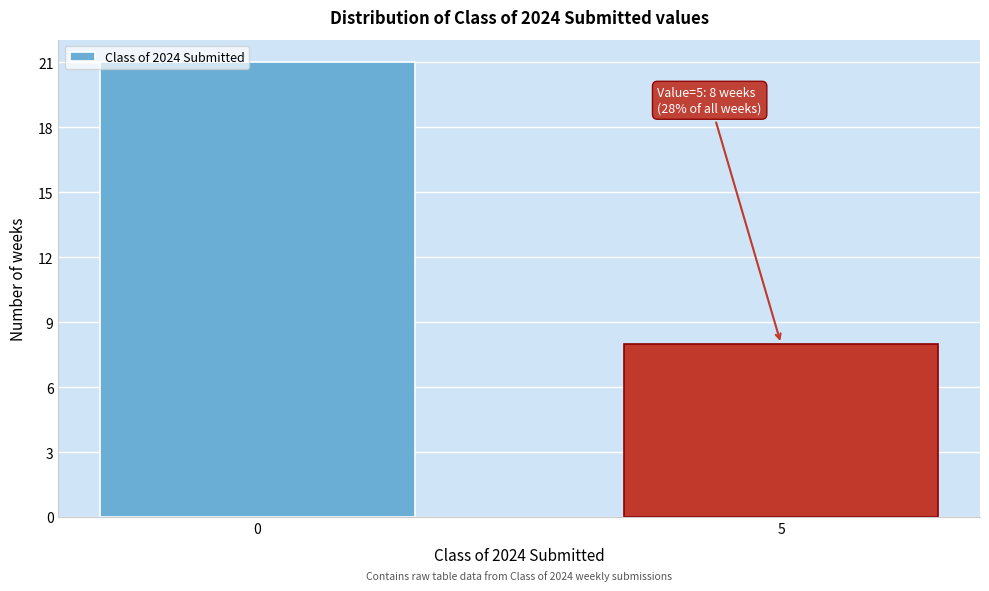

Reading left to right, list all the values displayed in this chart.

0=21	5=8